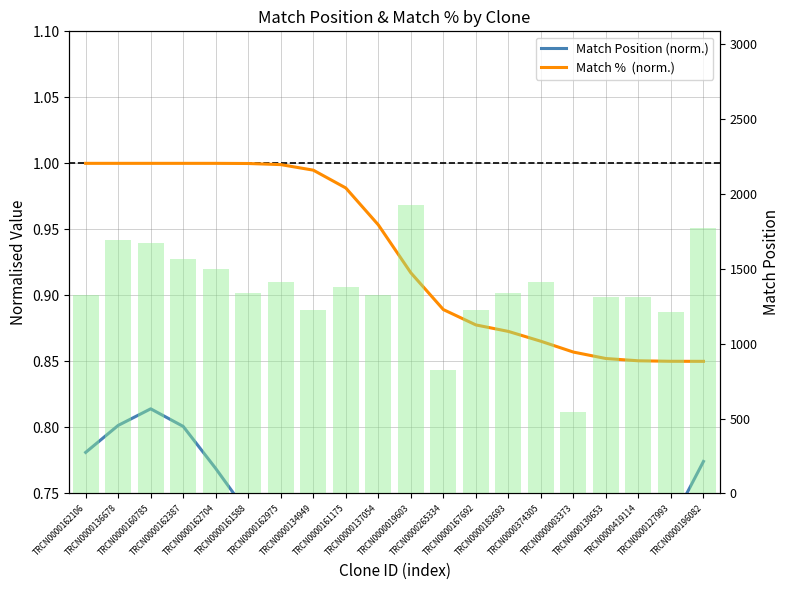

True or false: Match %  (norm.) has a value of 1.0 at TRCN0000137054.

True